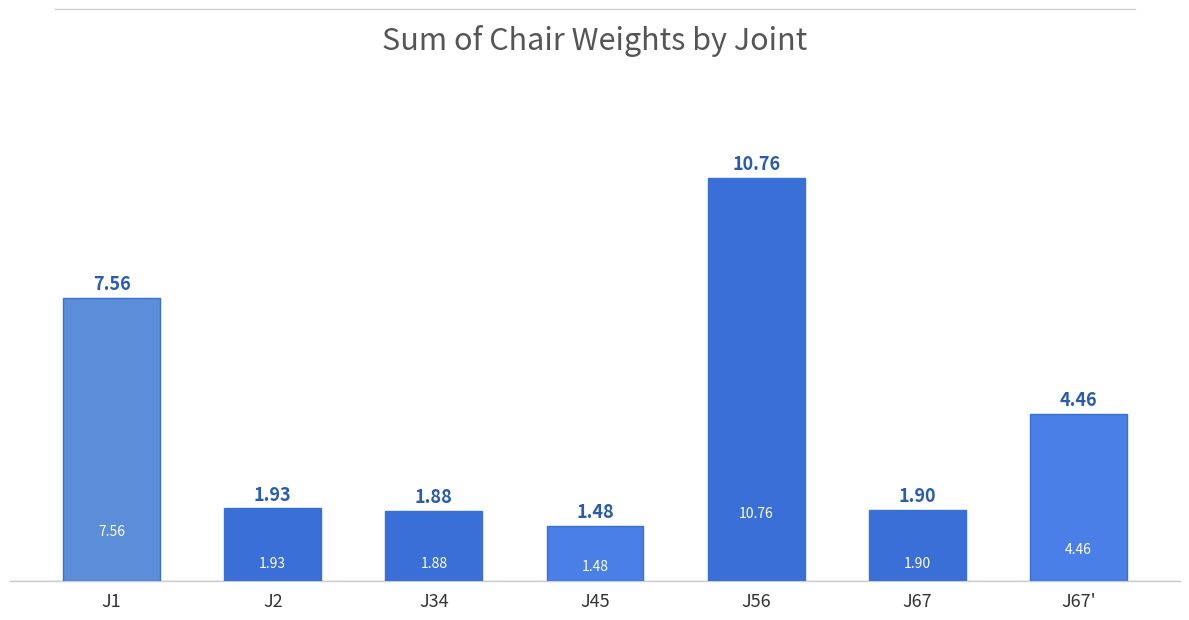

What is the difference between the second highest and second lowest values?

5.7